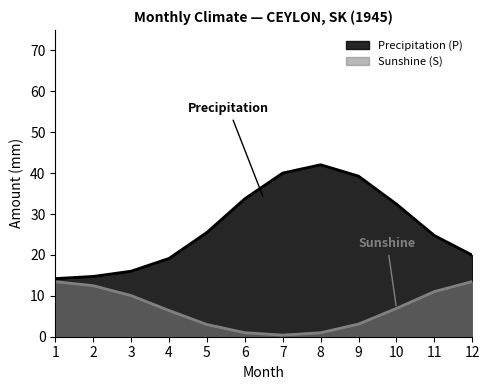

What is the maximum value for Sunshine (S)?

13.5